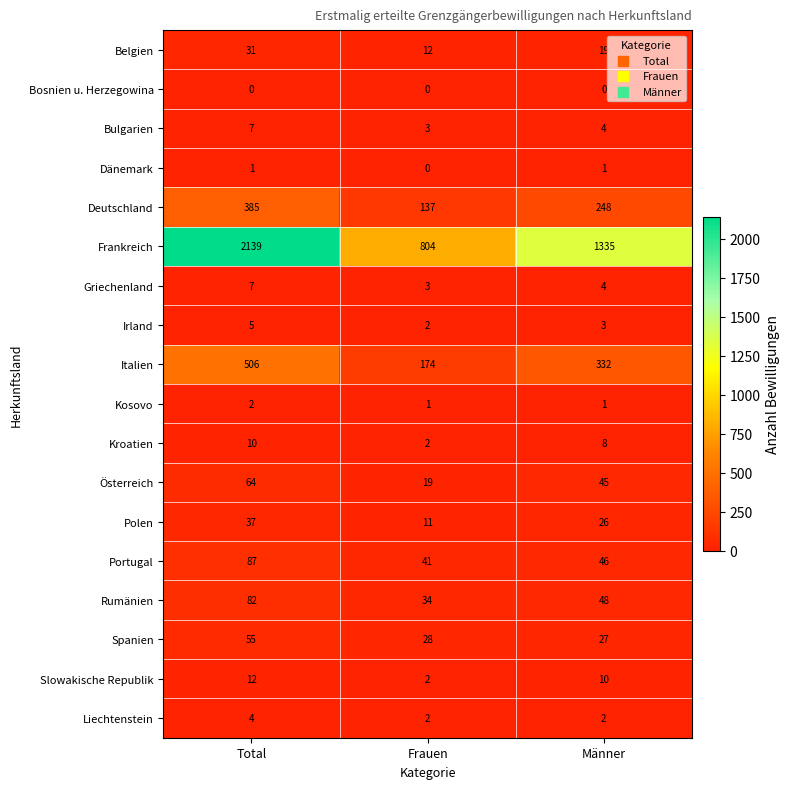

What is the spread (max minus min) of values at Frauen?

804